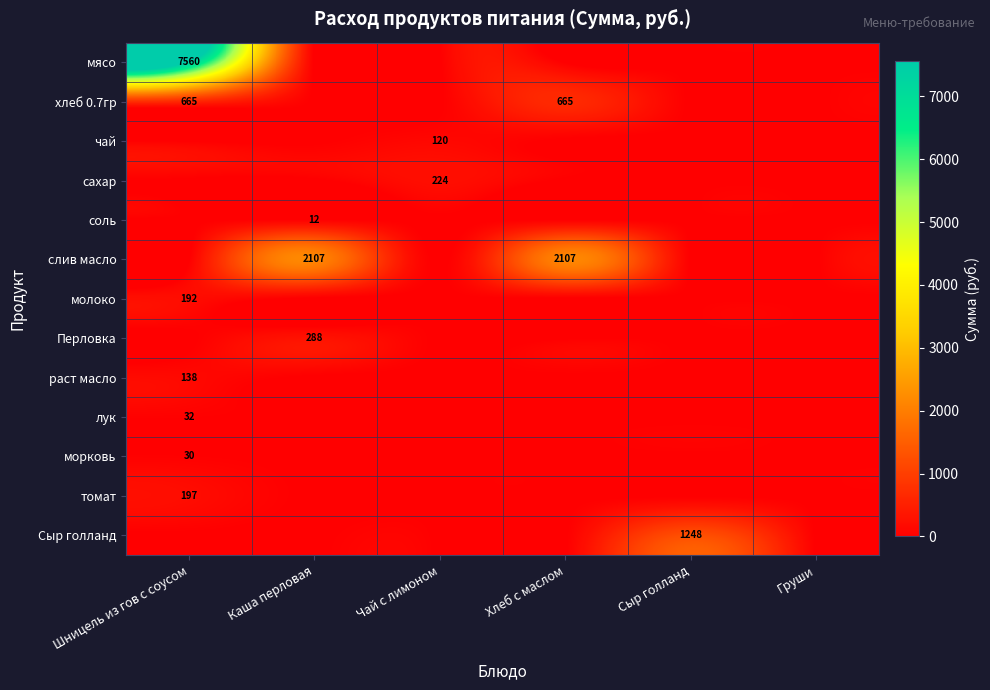

The томат series shows 354 at Шницель из гов с соусом. True or false?

False